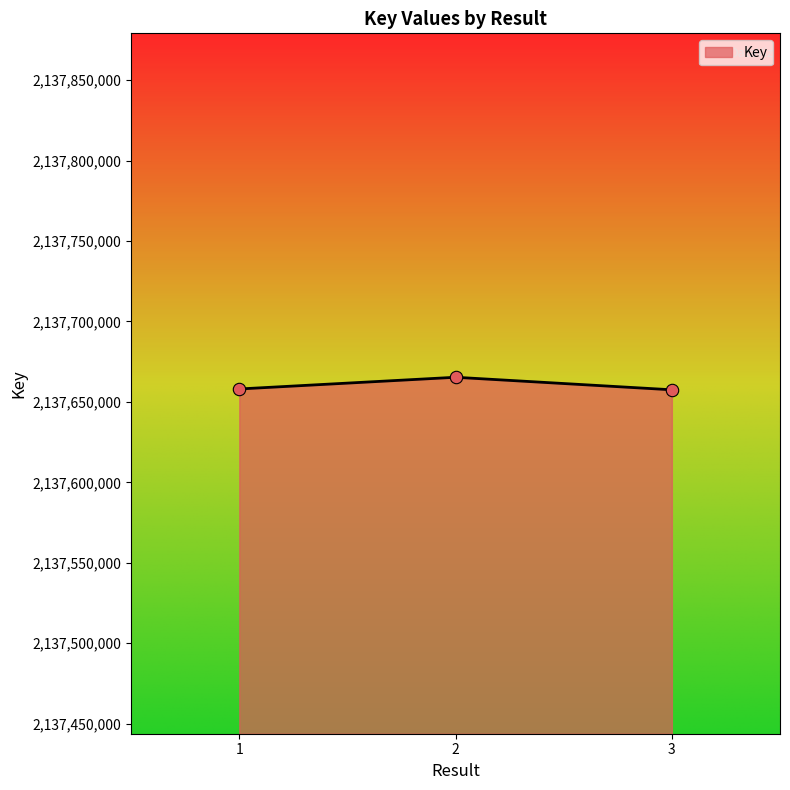

Approximately how many times larger is the value at 1 compared to 2?

1.0